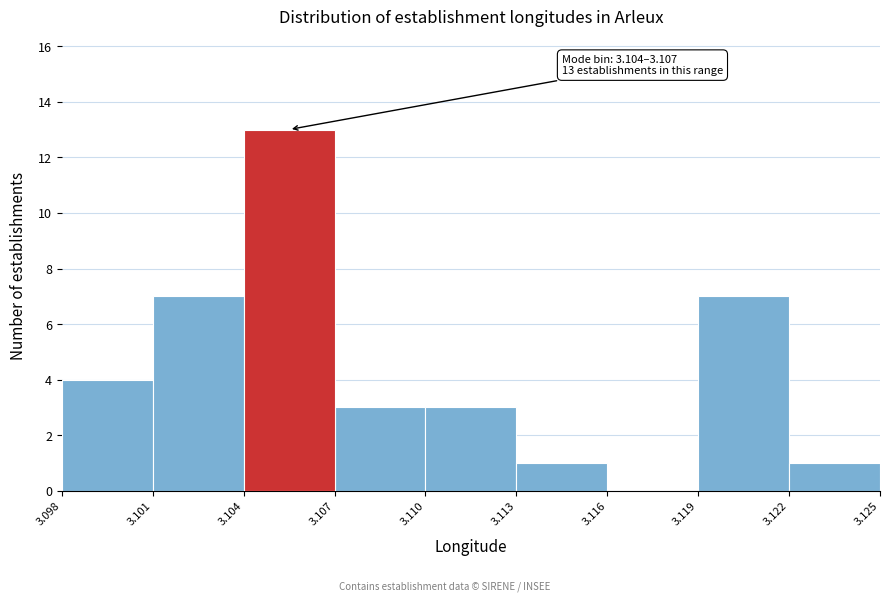

Over which range of the x-axis is the bar tallest?

3.104 to 3.107